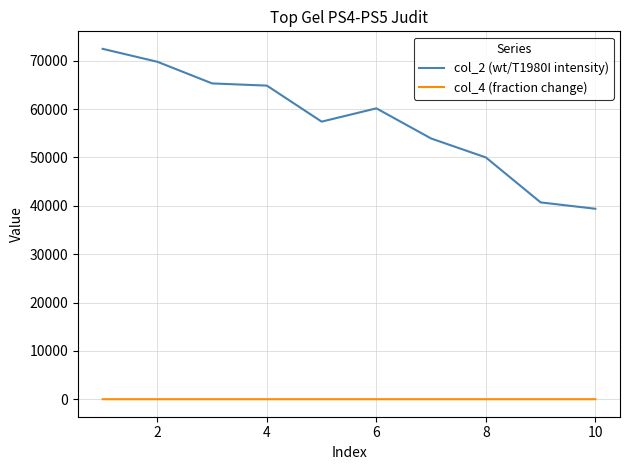

Rank the series by their average value, from highest to lowest.

col_2 (wt/T1980I intensity), col_4 (fraction change)